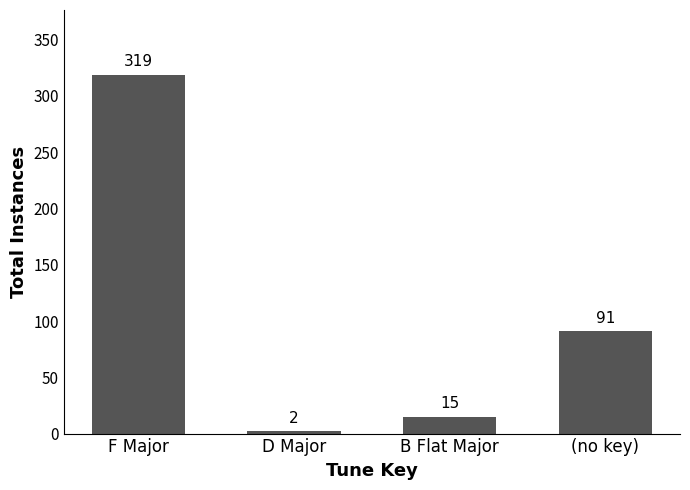

What is the minimum value shown in the chart?

2